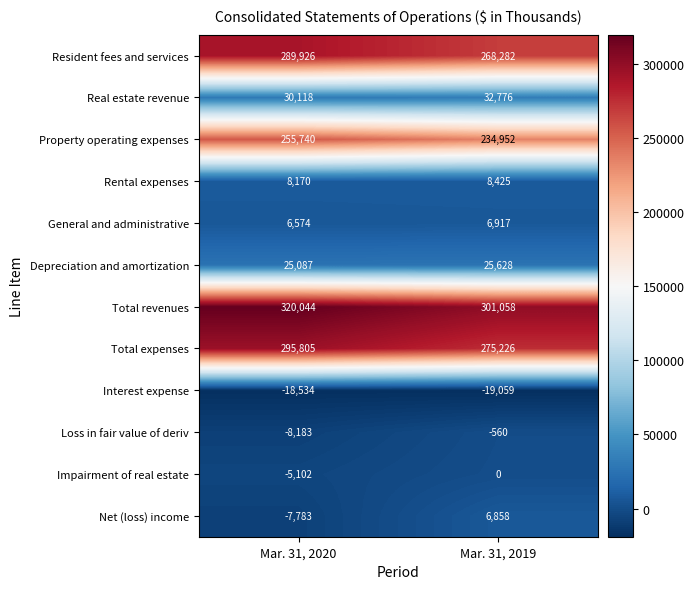

What is the approximate value of Depreciation and amortization at Mar. 31, 2020?

25087